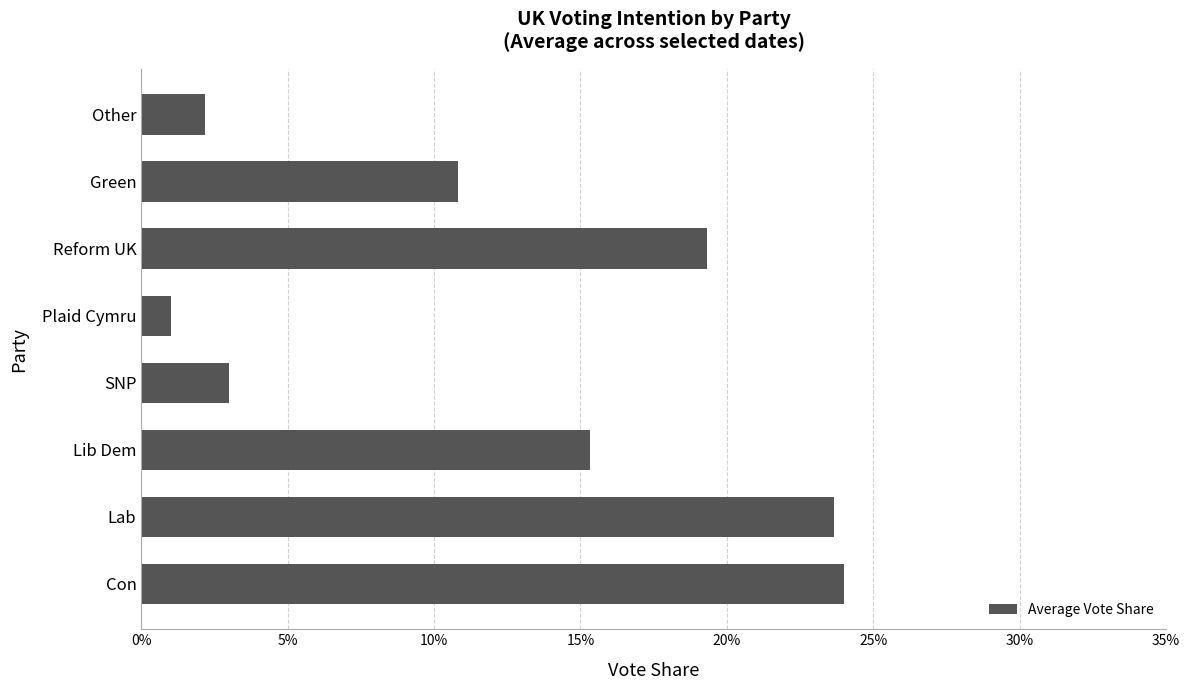

Does the chart contain any negative values?

No